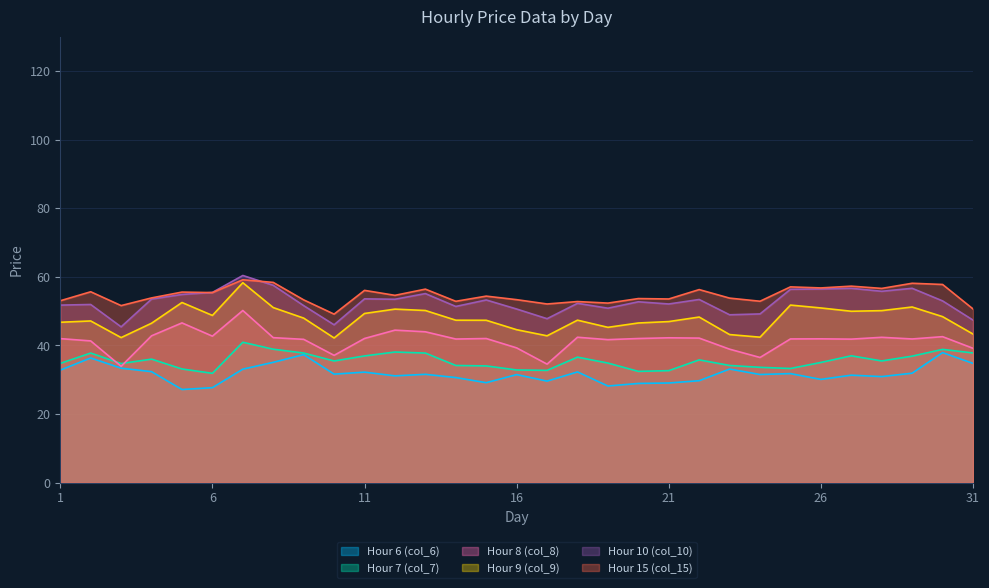

What is the difference between the highest and lowest values at 8?

23.3